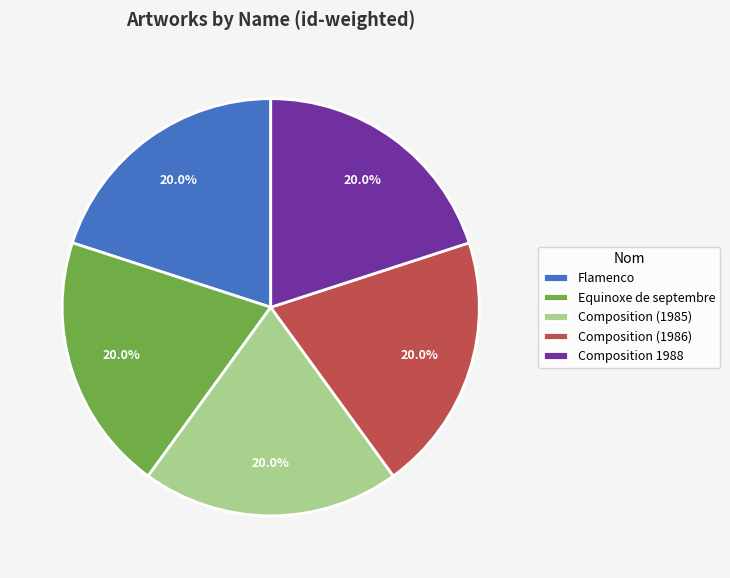

Is it true that Flamenco is 33% of the pie?

False